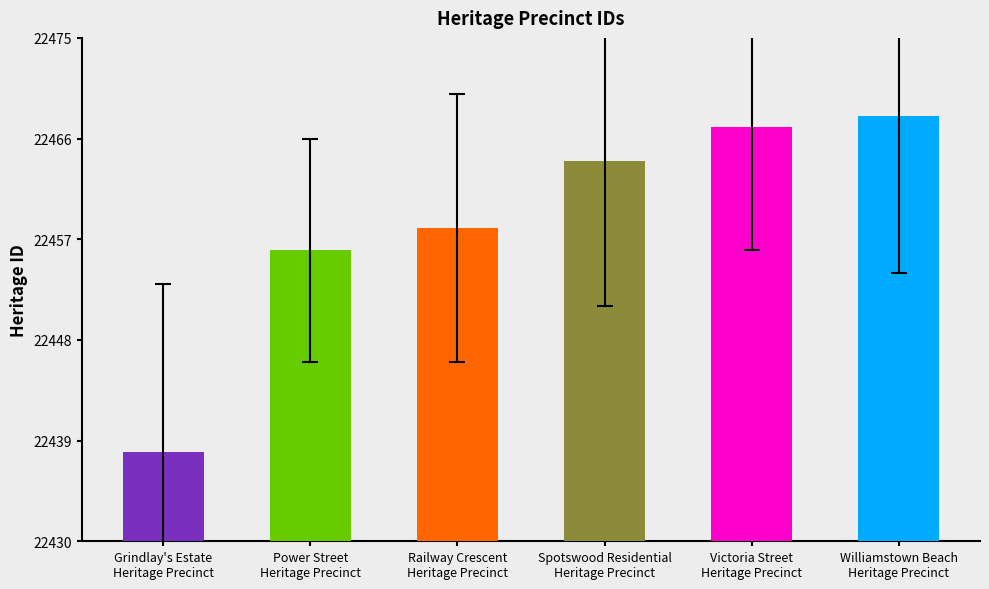

What is the value of the 3rd bar from the left?

22458